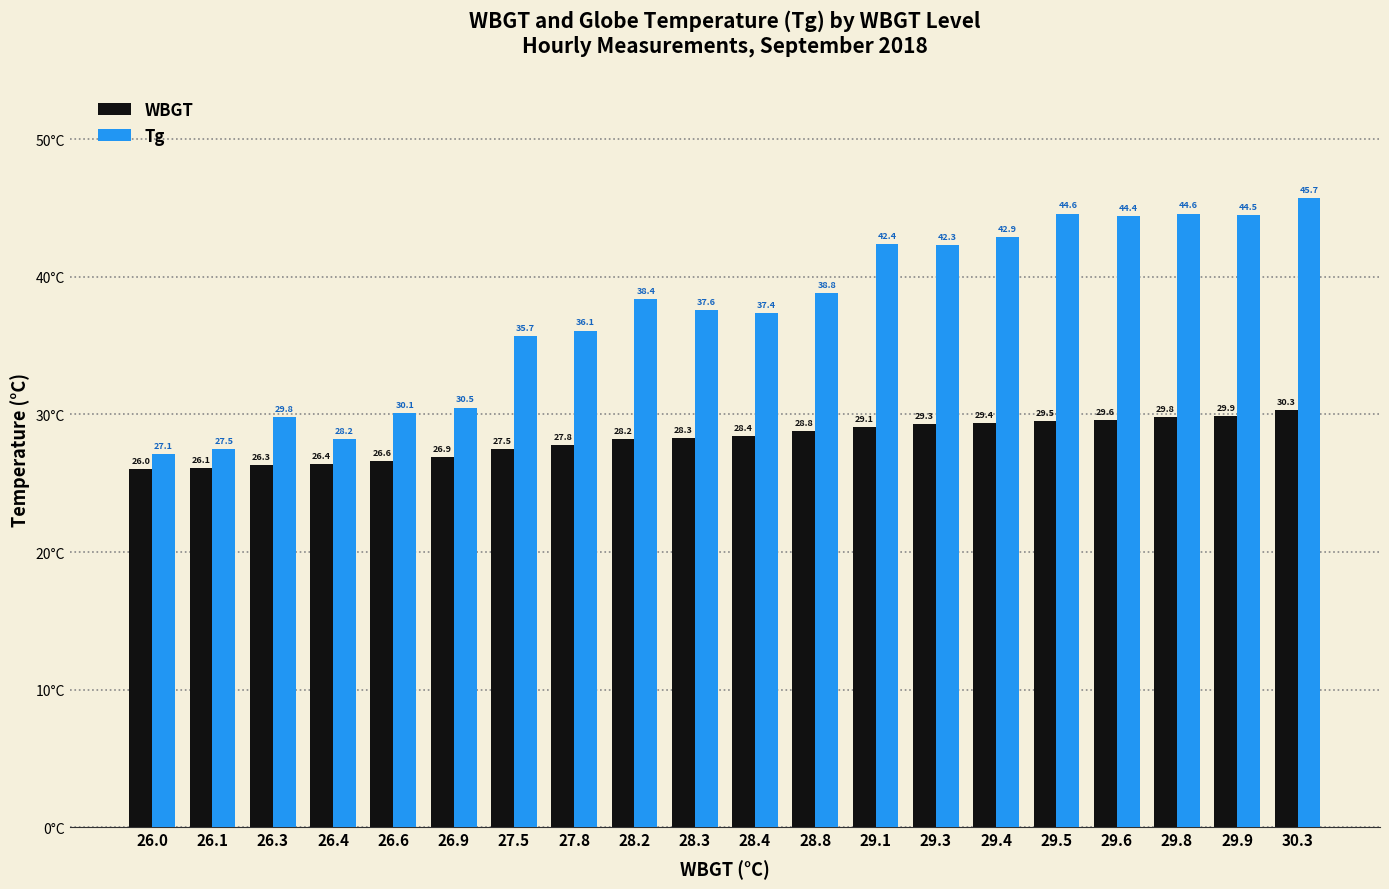

Reading right to left, extract all data points from this chart.

WBGT: 30.3	29.9	29.8	29.6	29.5	29.4	29.3	29.1	28.8	28.4	28.3	28.2	27.8	27.5	26.9	26.6	26.4	26.3	26.1	26.0
Tg: 45.7	44.5	44.6	44.4	44.6	42.9	42.3	42.4	38.8	37.4	37.6	38.4	36.1	35.7	30.5	30.1	28.2	29.8	27.5	27.1